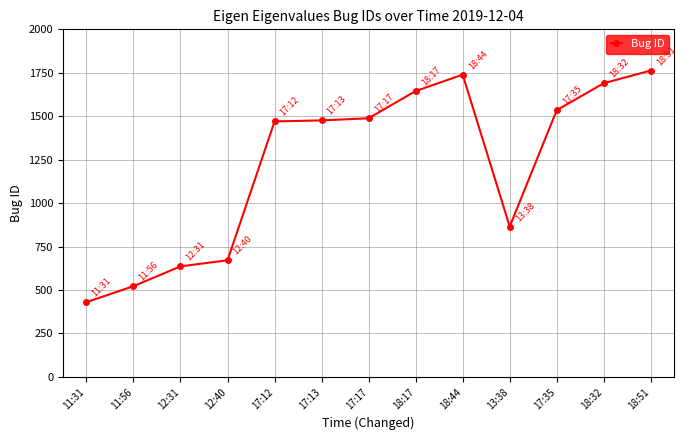

How many lines are shown in the chart?

1